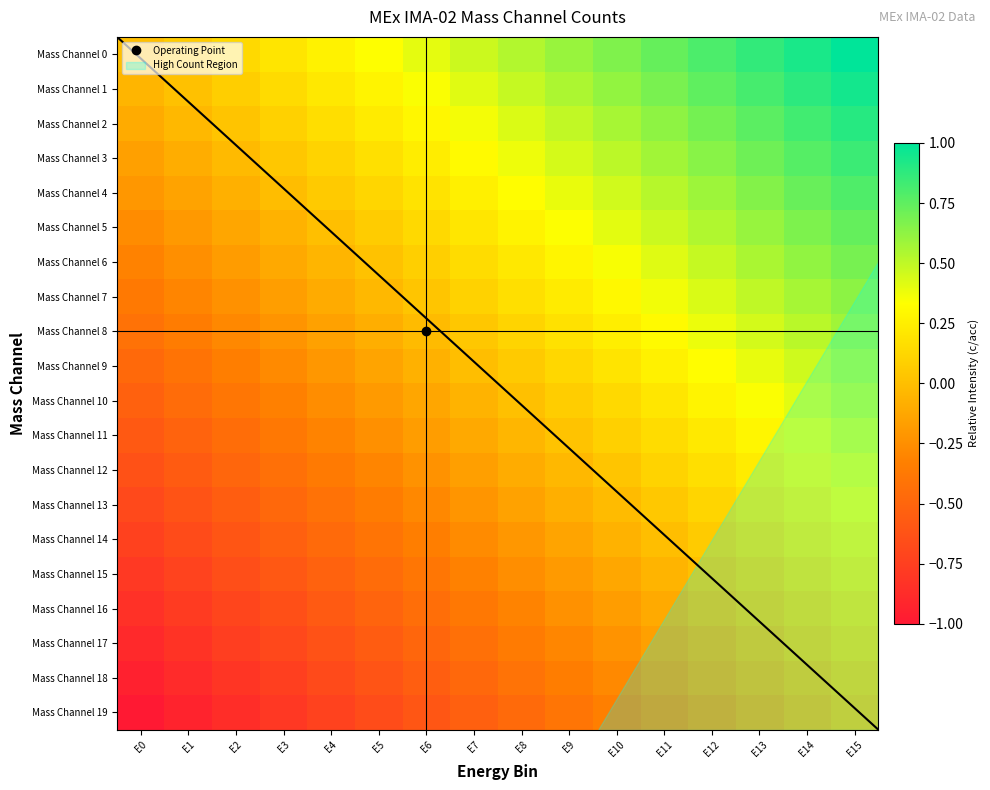

At which category is the sum across all series the highest?

E15